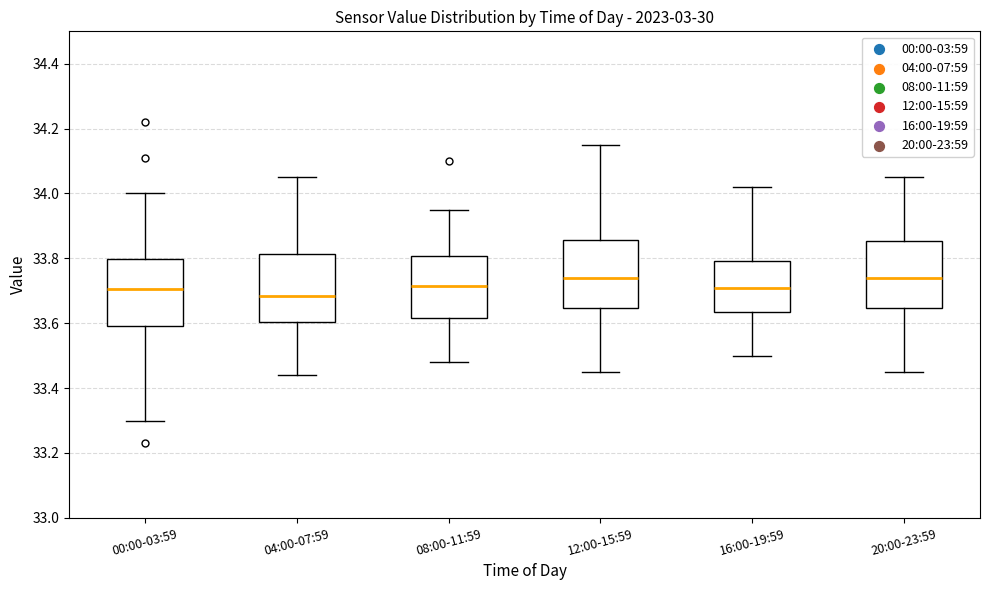

Where is the lower edge of the box for 04:00-07:59 on the y-axis? The values are not printed on the chart, so give them approximately, as read against the axis.

33.60